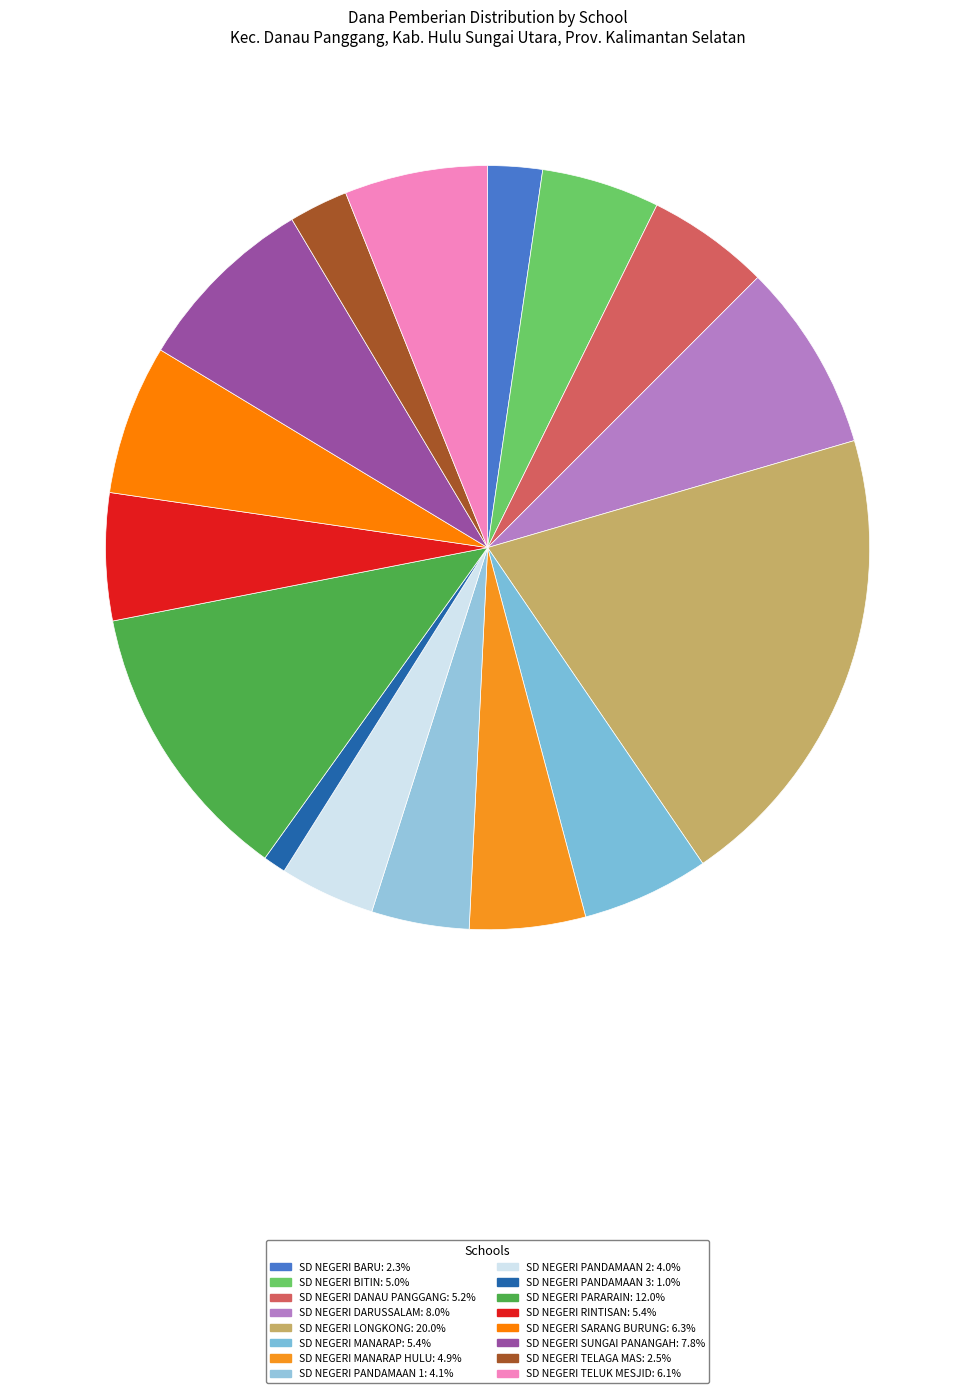

To the nearest percent, what is the difference between the largest and smallest slice percentages?

19%